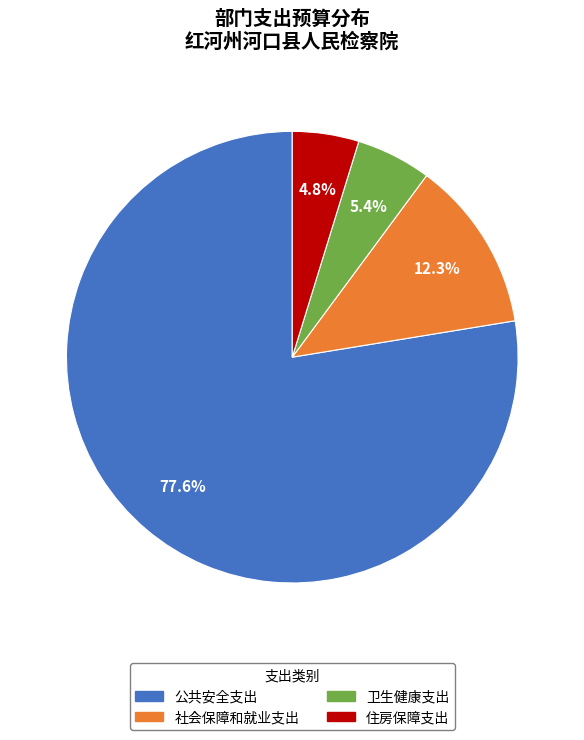

What is the ratio of the value at 公共安全支出 to the value at 卫生健康支出?

14.4